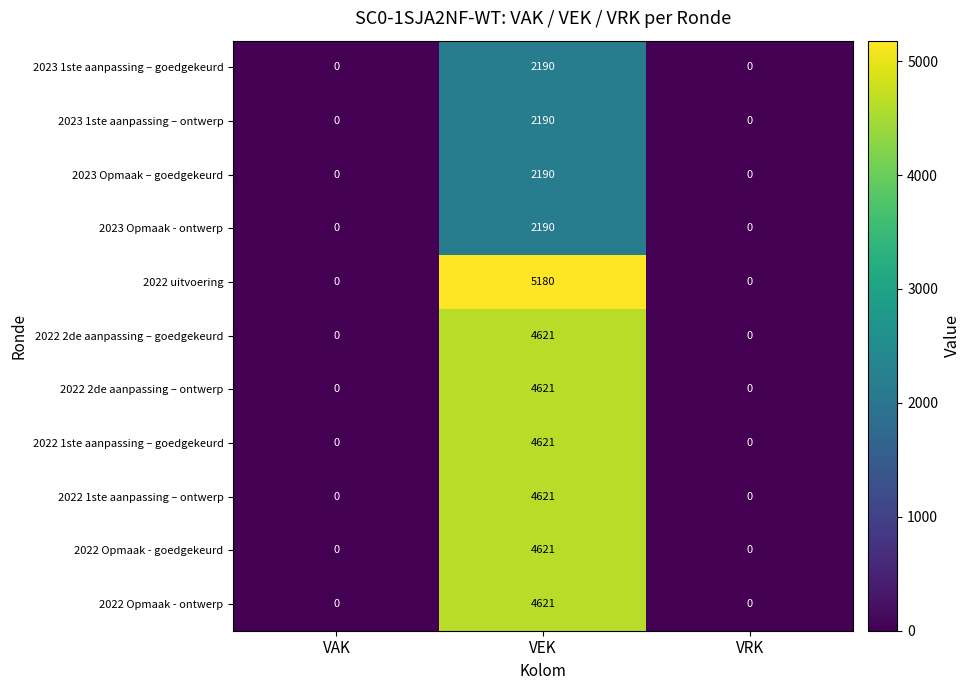

At which category is the sum across all series the highest?

VEK